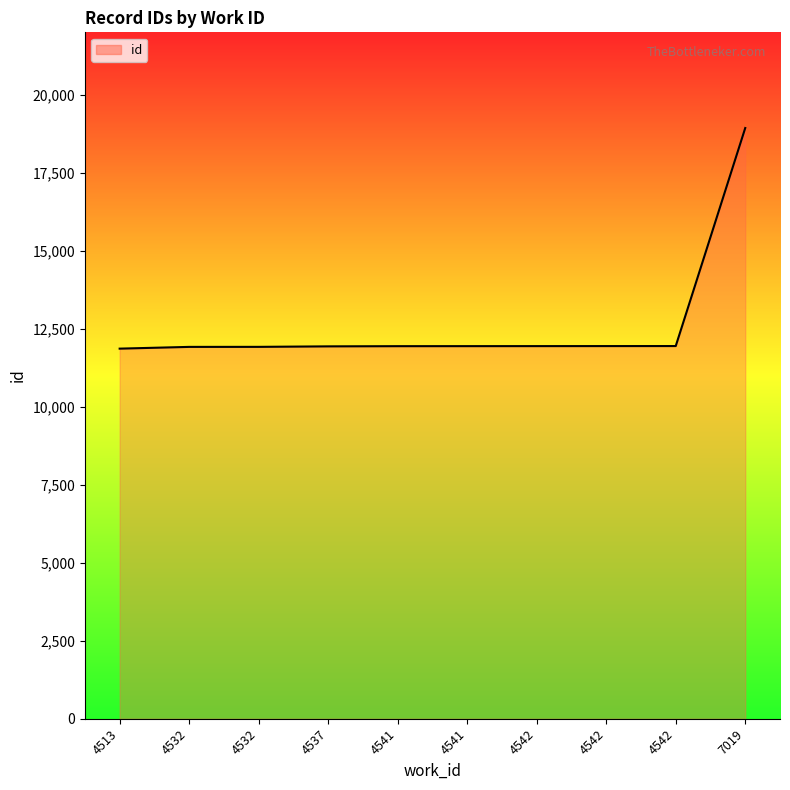

Between 4541 and 4537, which is larger?

4541